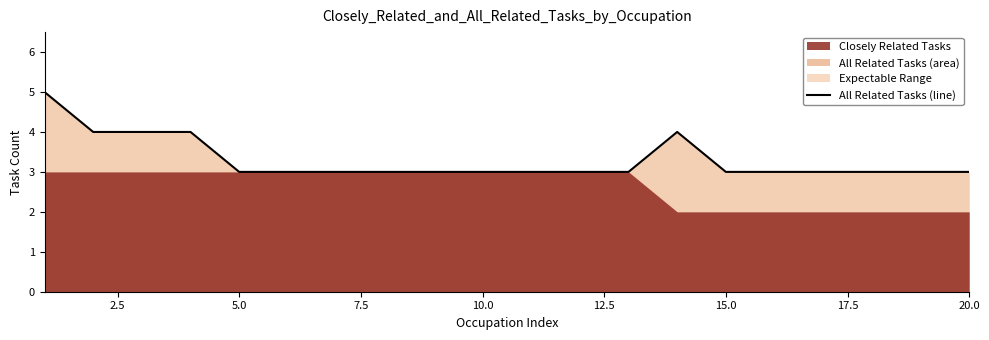

Reading left to right, extract all data points from this chart.

5	4	4	4	3	3	3	3	3	3	3	3	3	4	3	3	3	3	3	3